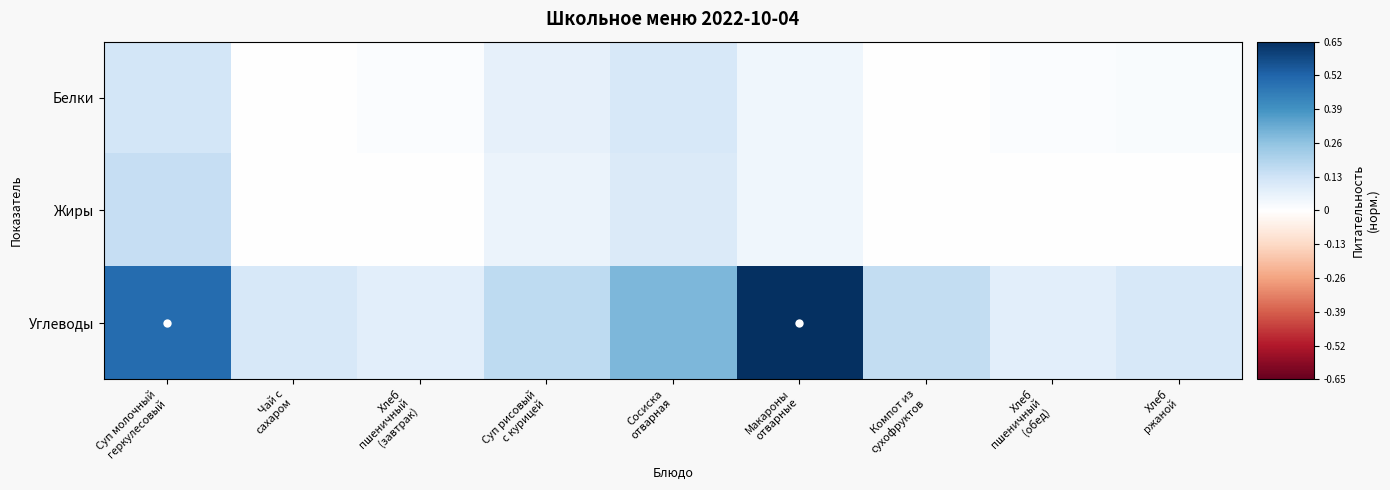

Reading right to left, transcribe all the data shown in this chart.

Белки: Хлеб
ржаной=0.0	Хлеб
пшеничный
(обед)=0.0	Компот из
сухофруктов=0.0	Макароны
отварные=0.0	Сосиска
отварная=0.1	Суп рисовый
с курицей=0.1	Хлеб
пшеничный
(завтрак)=0.0	Чай с
сахаром=0.0	Суп молочный
геркулесовый=0.1
Жиры: Хлеб
ржаной=0.0	Хлеб
пшеничный
(обед)=0.0	Компот из
сухофруктов=0.0	Макароны
отварные=0.0	Сосиска
отварная=0.1	Суп рисовый
с курицей=0.1	Хлеб
пшеничный
(завтрак)=0.0	Чай с
сахаром=0.0	Суп молочный
геркулесовый=0.1
Углеводы: Хлеб
ржаной=0.1	Хлеб
пшеничный
(обед)=0.1	Компот из
сухофруктов=0.2	Макароны
отварные=0.7	Сосиска
отварная=0.3	Суп рисовый
с курицей=0.2	Хлеб
пшеничный
(завтрак)=0.1	Чай с
сахаром=0.1	Суп молочный
геркулесовый=0.5